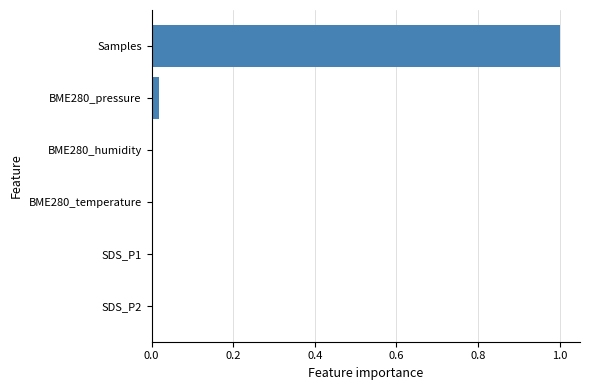

What is the sum of all values?

1.0